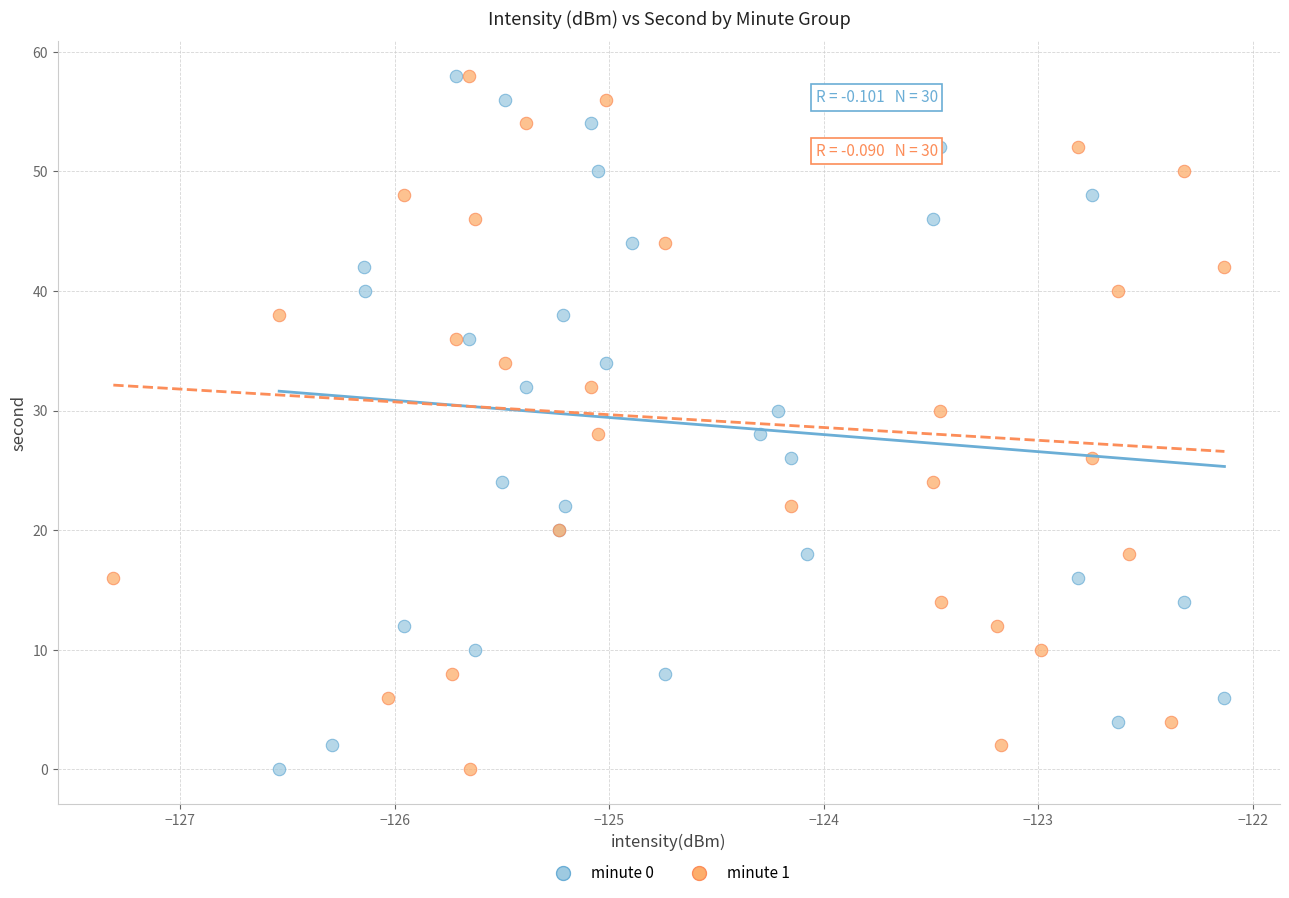

What are all the series names shown in the legend?

minute 0, minute 1